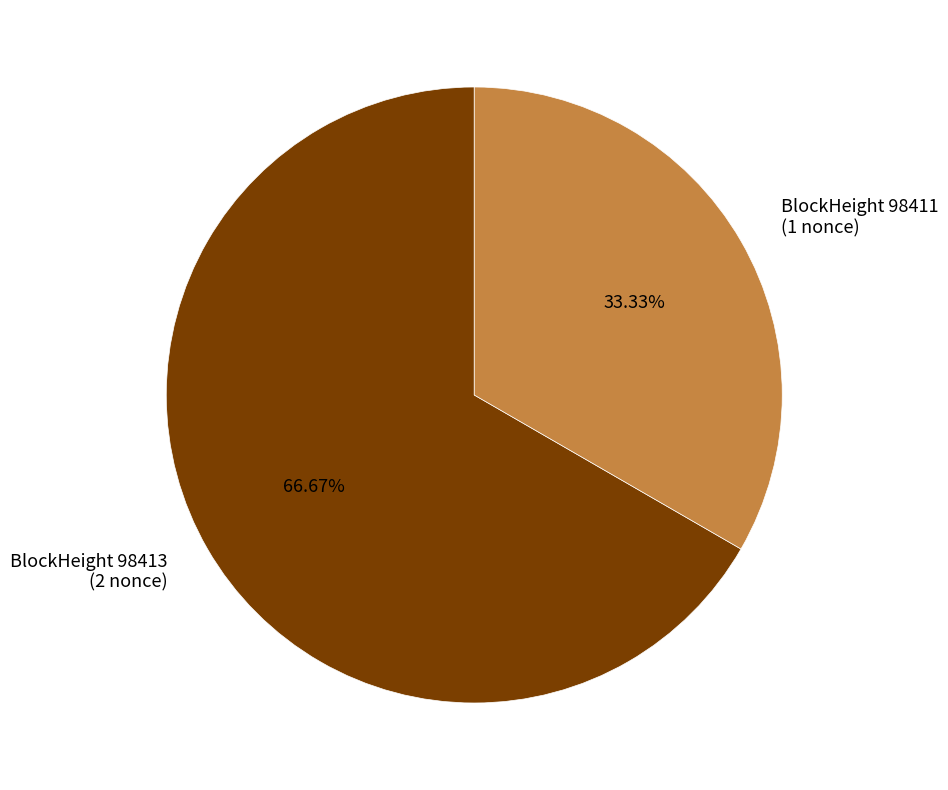

Which has a higher value, BlockHeight 98413 (2 nonce) or BlockHeight 98411 (1 nonce)?

BlockHeight 98413 (2 nonce)